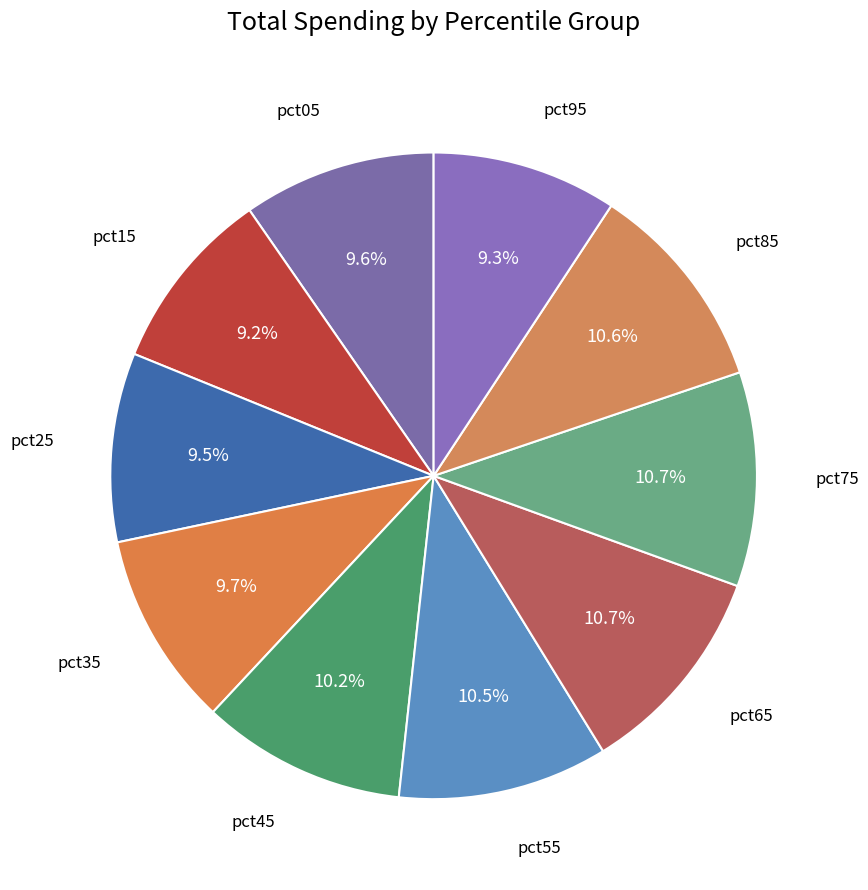

What portion of the pie excludes pct45?

89.8%